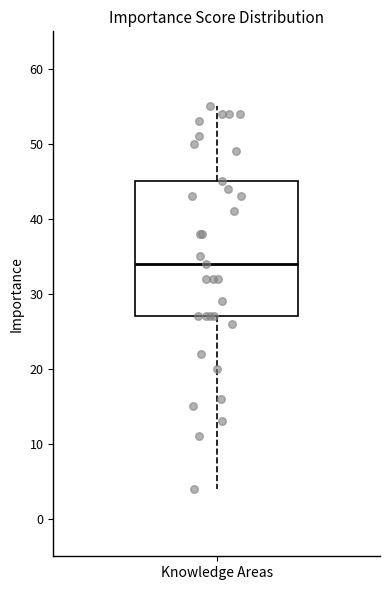

Read this box plot against the y-axis: the position of the median line, the range covered by the box, and the ends of both whiskers. The values are not printed on the chart, so give them approximately, as read against the axis.

median 34, box 27 to 45, whiskers 4 to 55